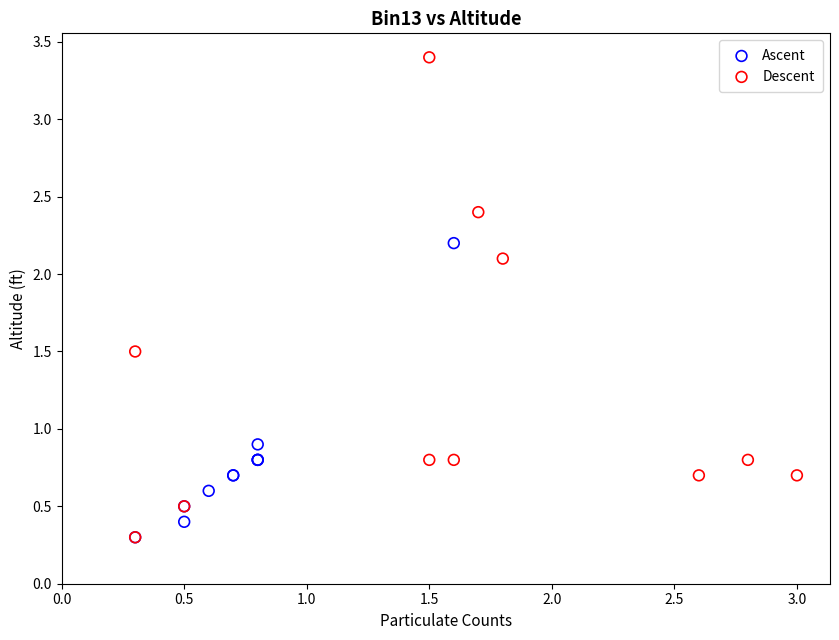

Which series has the widest spread of Y values?

Descent